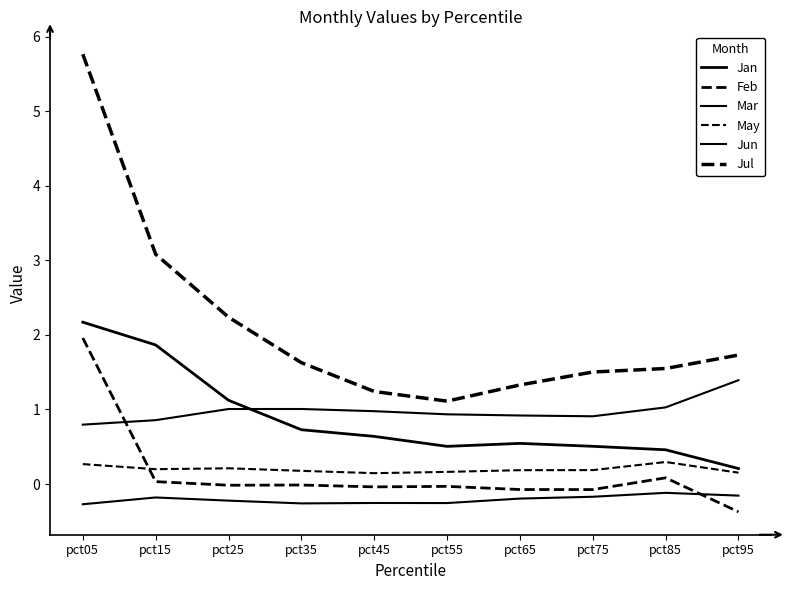

Which series has the widest spread of values?

Jul